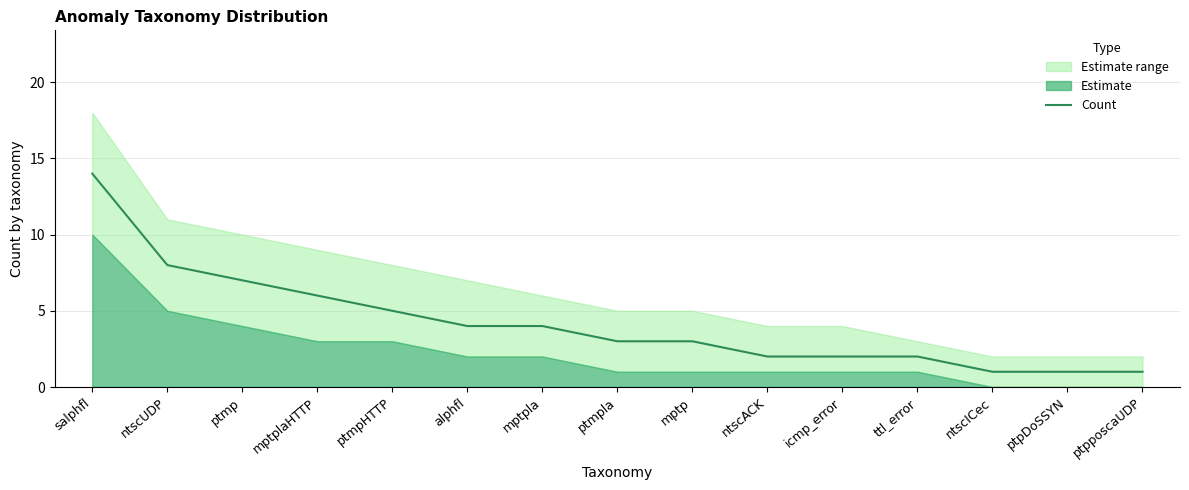

The value of Count at ptpposcaUDP is 1. True or false?

True